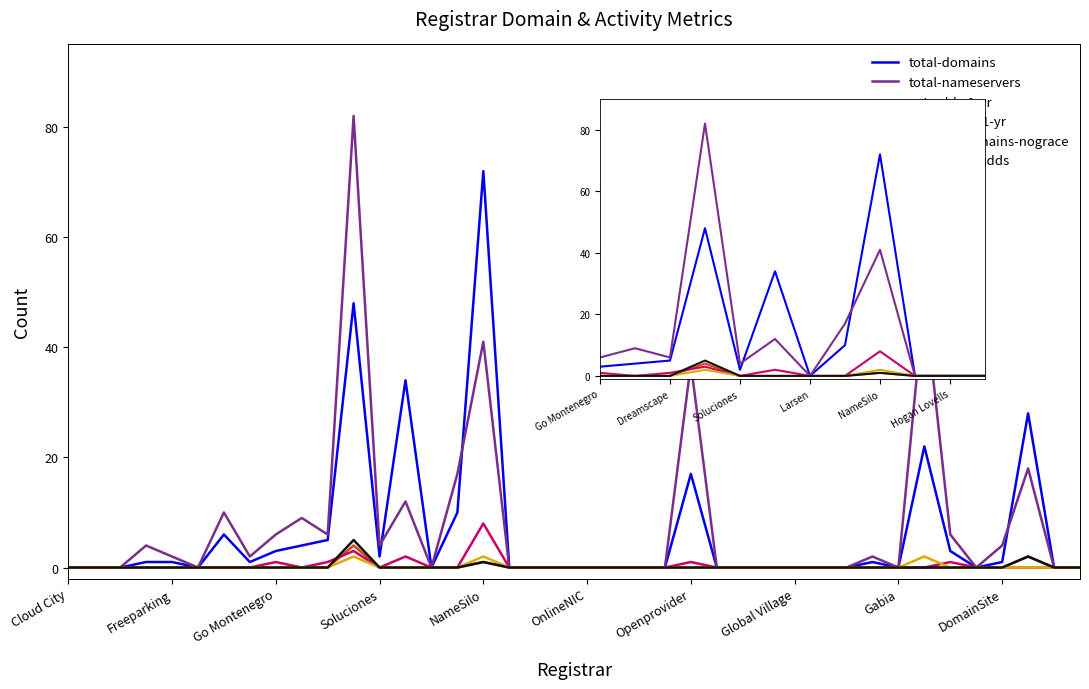

Rank the series at Dreamscape from lowest to highest value.

net-adds-1-yr, deleted-domains-nograce, attempted-adds, net-renews-1-yr, total-domains, total-nameservers